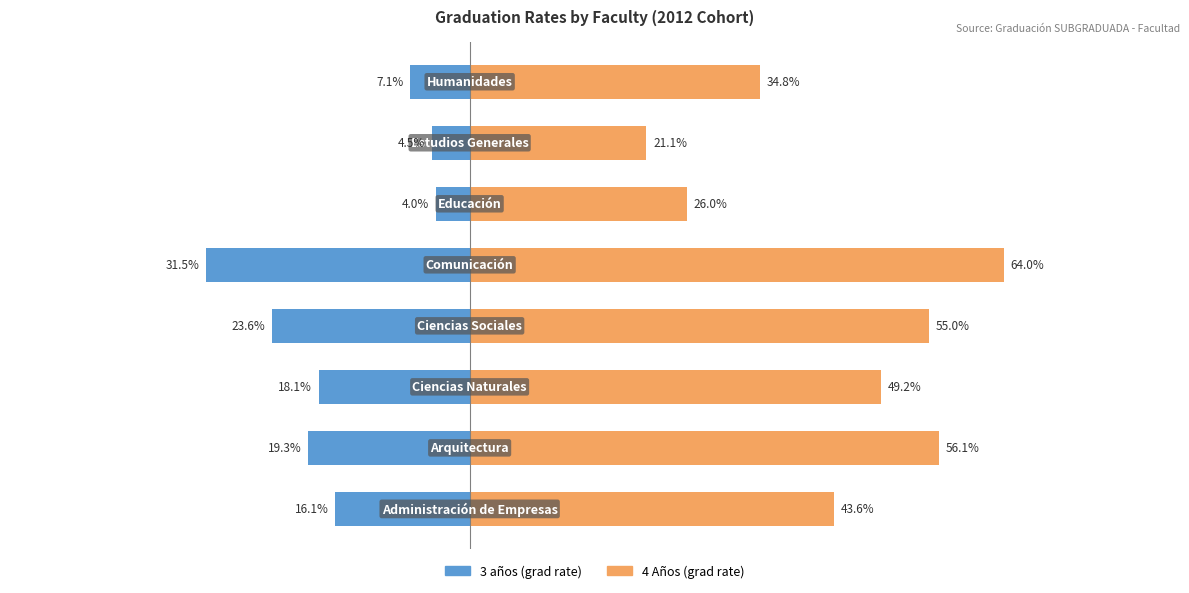

What is the sum of the 3 años (grad rate) values at 6 and 1?

-23.8